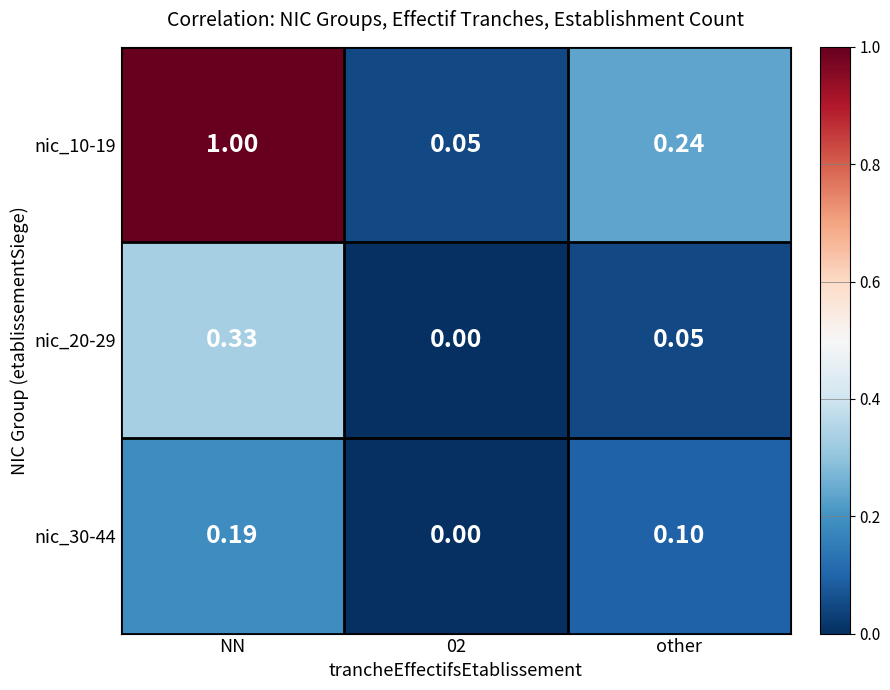

What is the total value across all series at NN?

1.5